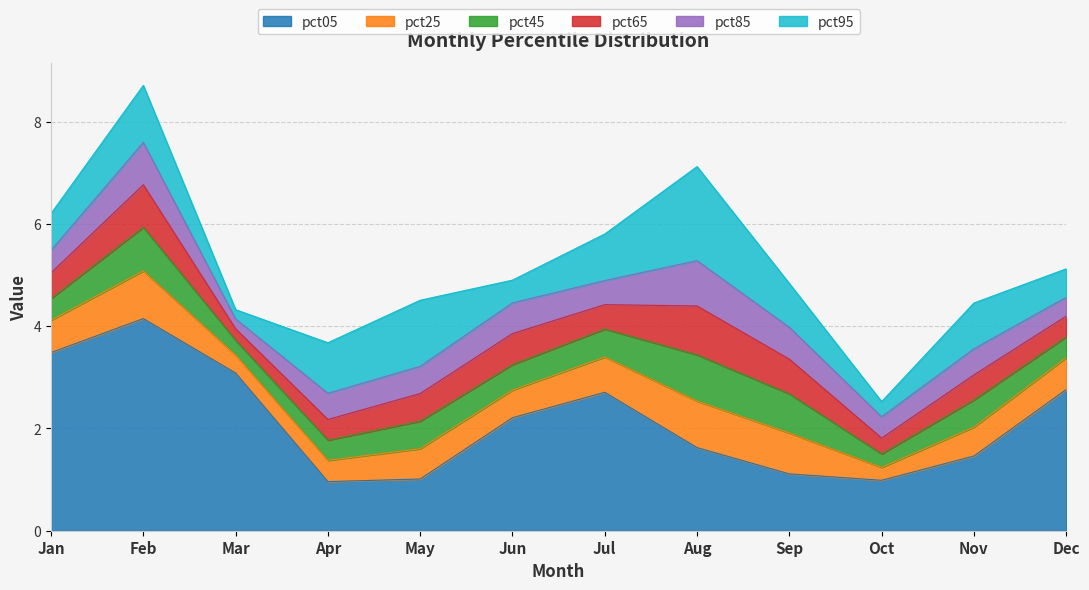

What value does the pct85 series have at Oct?

0.4